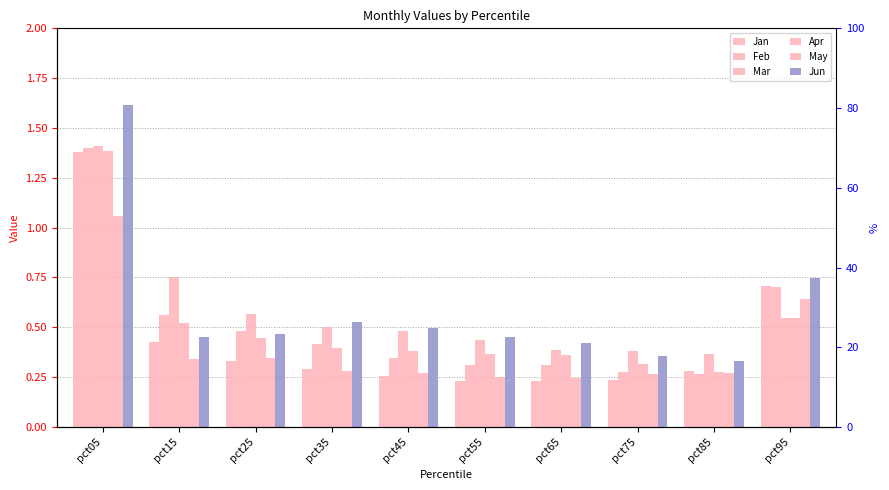

What are all the series names shown in the legend?

Jan, Feb, Mar, Apr, May, Jun